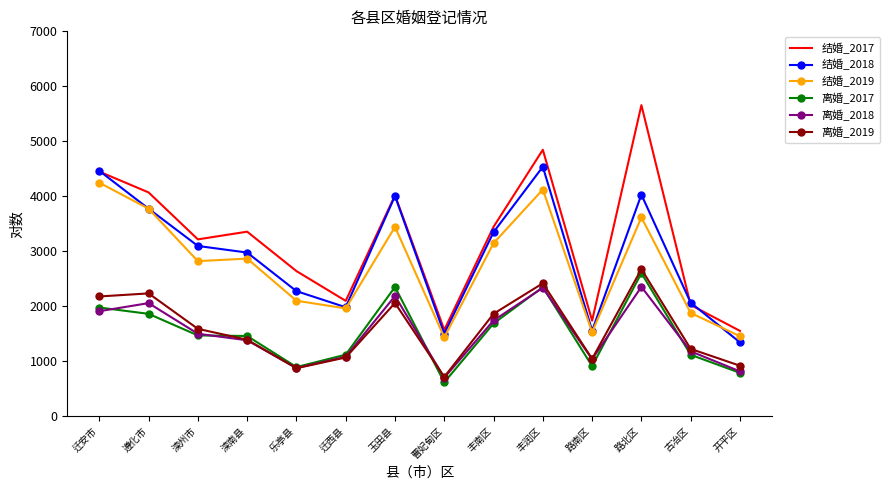

What is the difference between the 离婚_2018 values at 开平区 and 丰润区?

1521